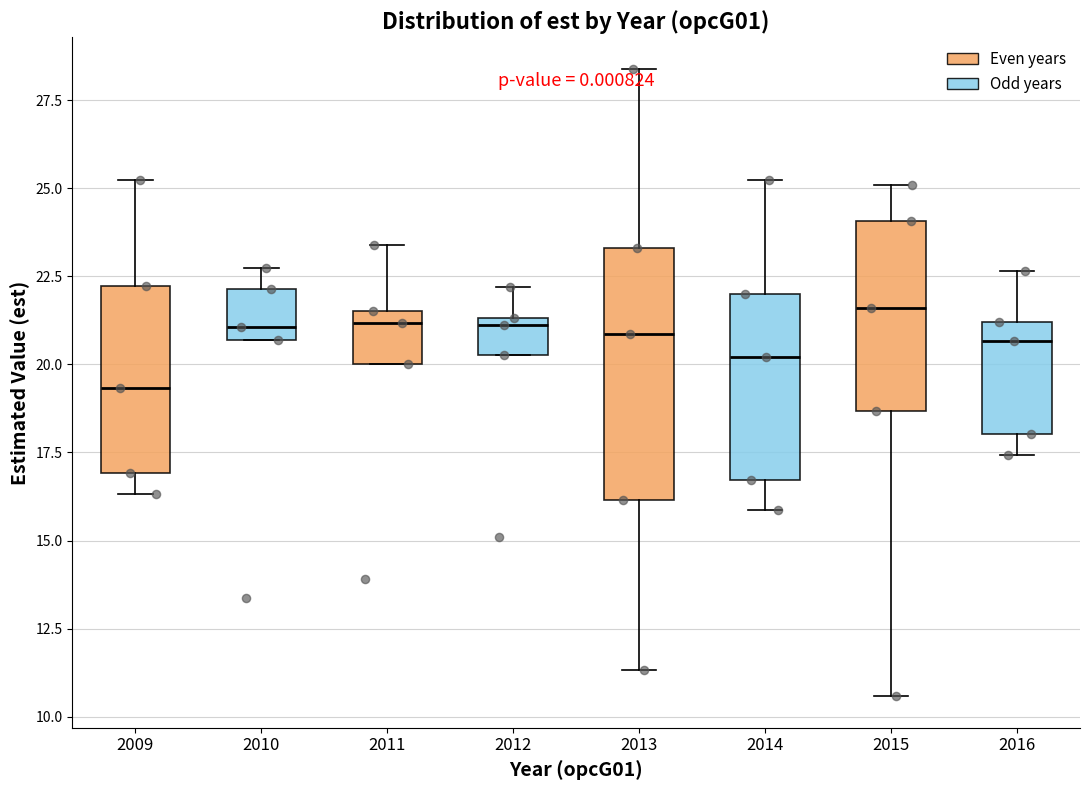

Comparing the boxes themselves (not the whiskers), which one is the tallest?

2013